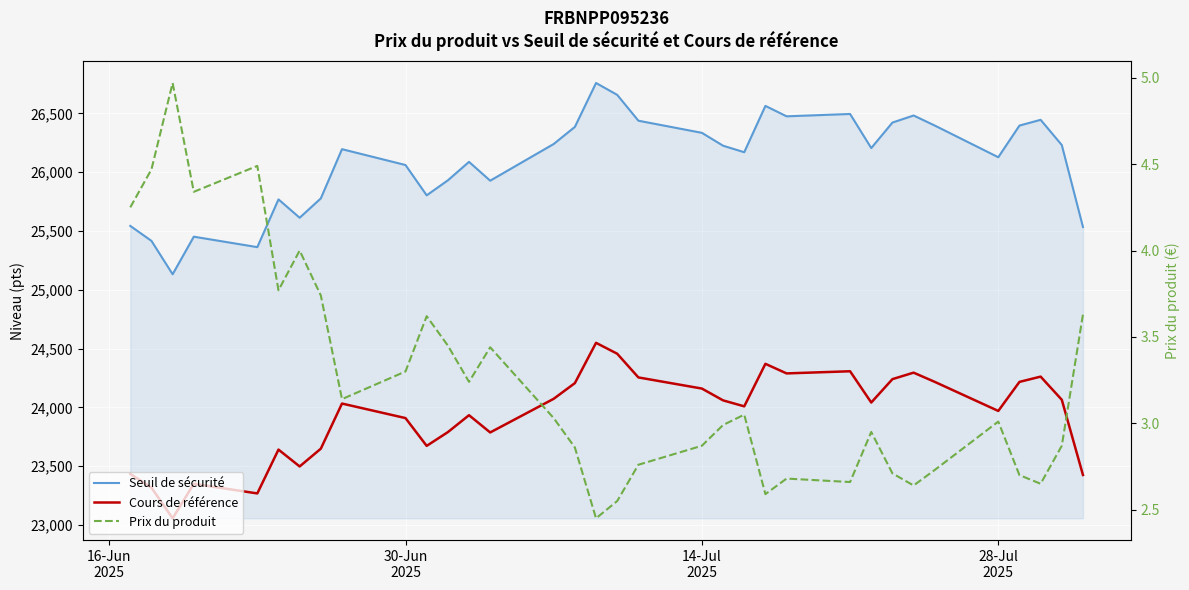

What is the sum of all Seuil de sécurité values?

887069.0